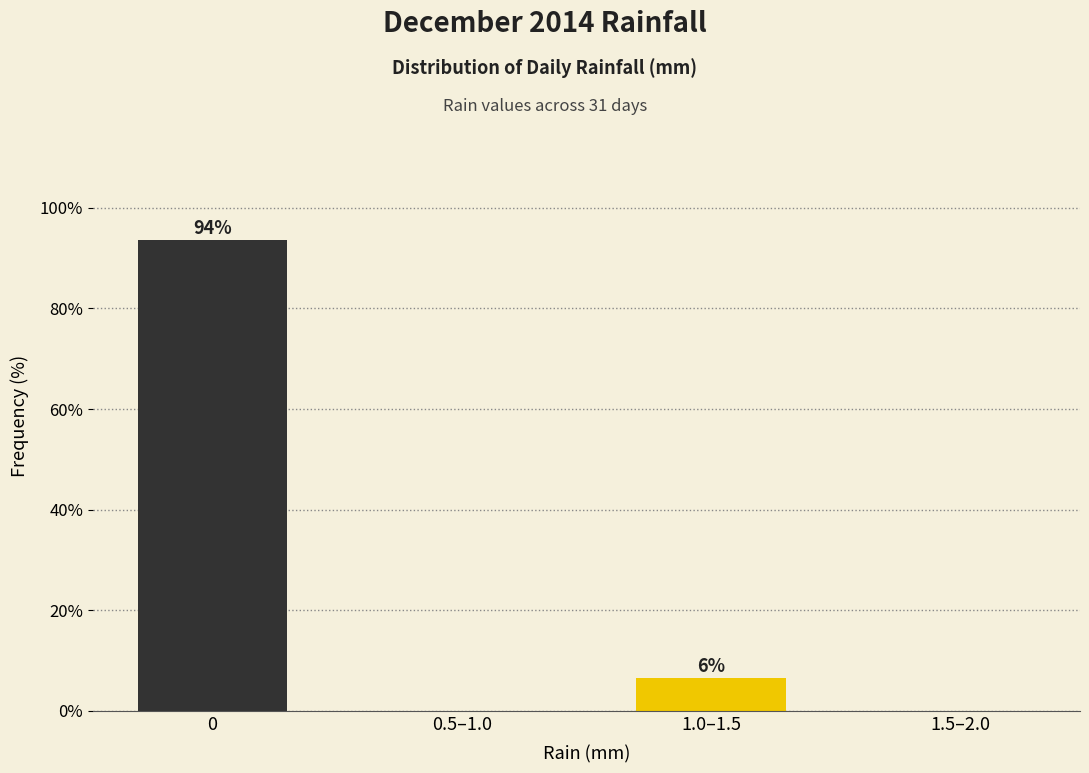

What is the maximum value shown in the chart?

93.5